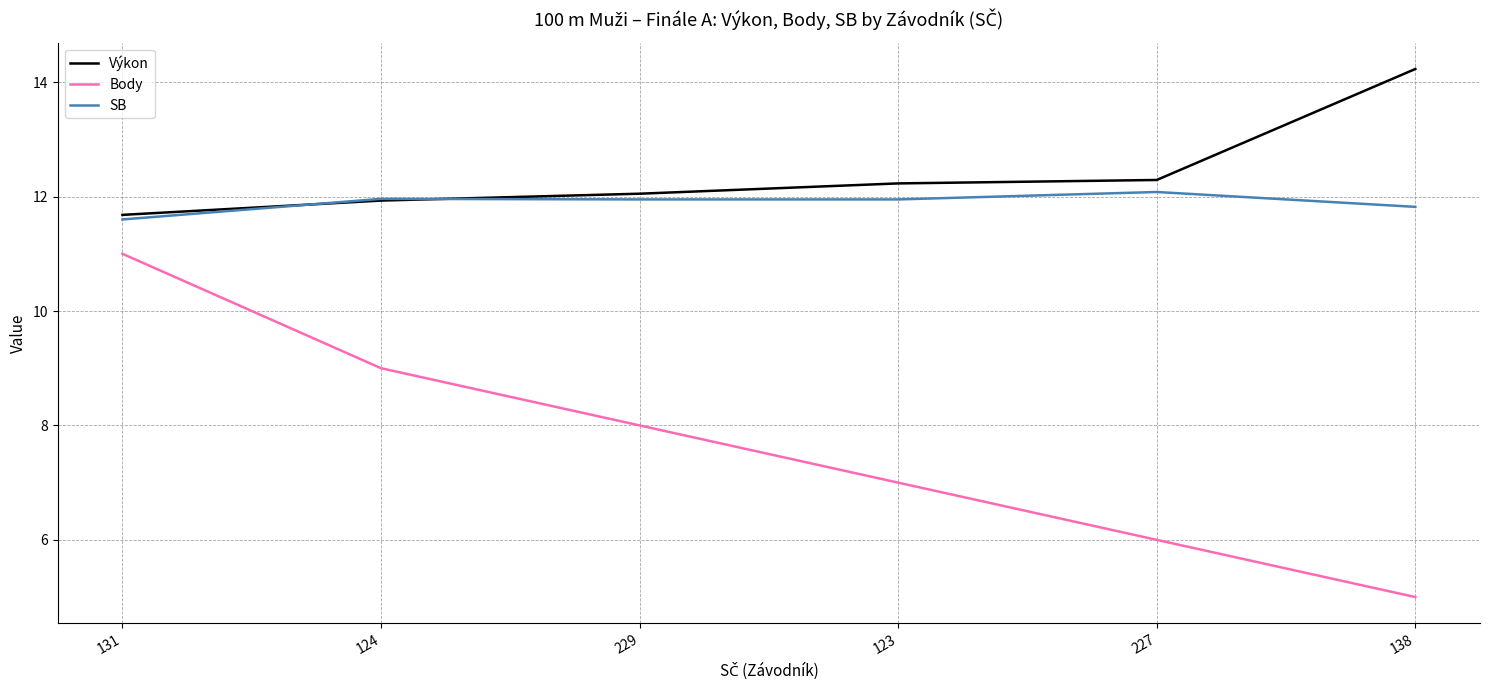

Rank the series by their maximum value, from highest to lowest.

Výkon, SB, Body